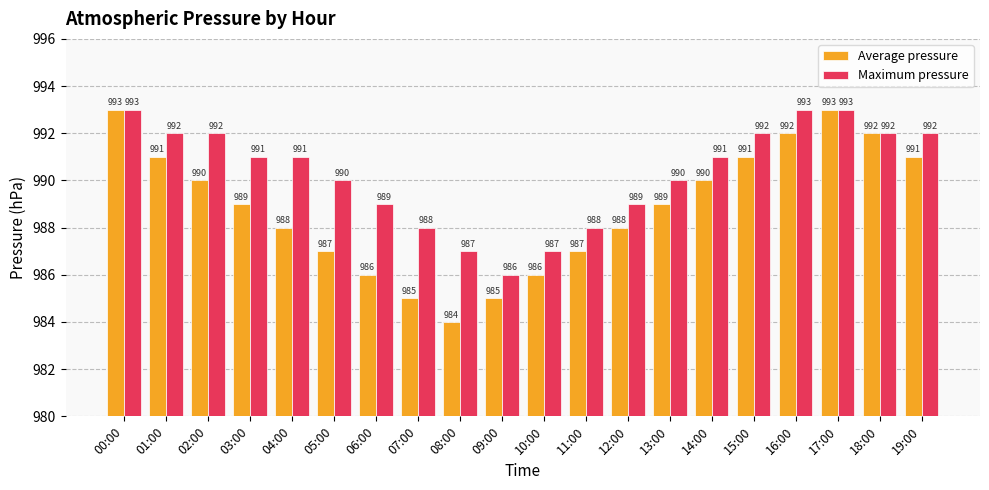

What is the minimum value for Maximum pressure?

986